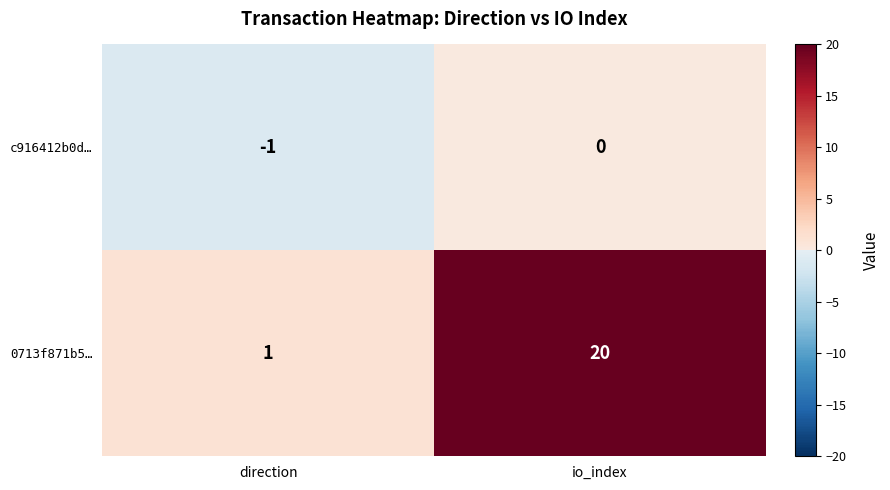

The c916412b0d… series shows 0 at io_index. True or false?

True